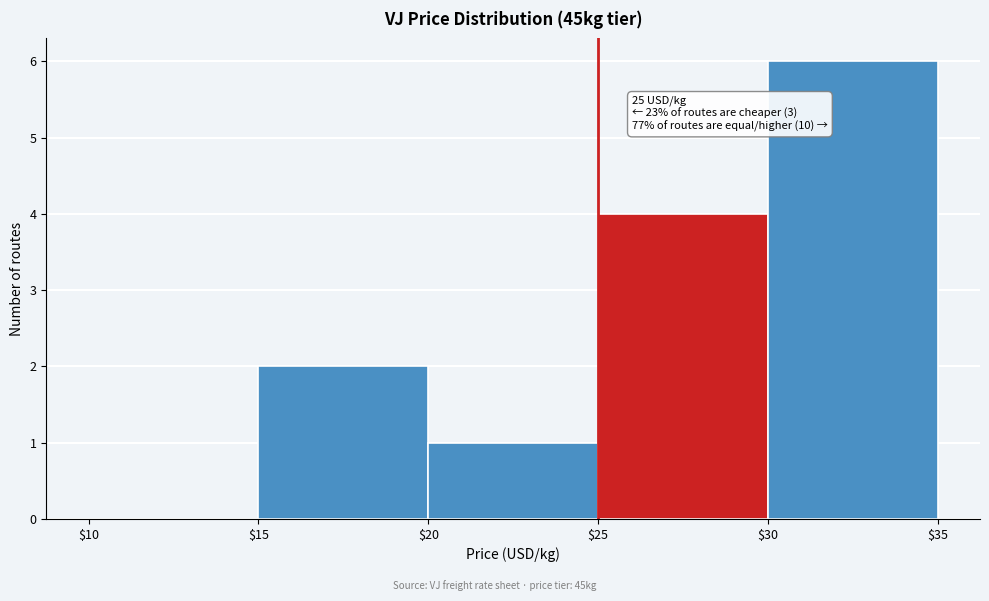

Over which range of the x-axis is the bar tallest?

$30 to $35